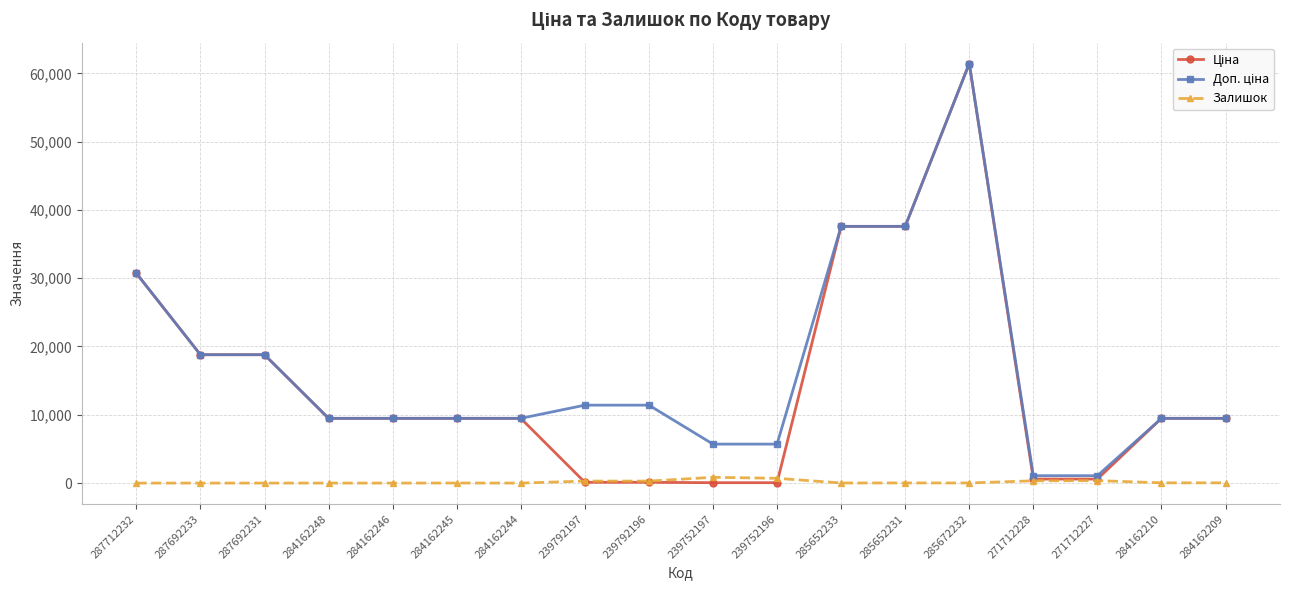

True or false: Залишок has more than 1 interior local peaks.

True